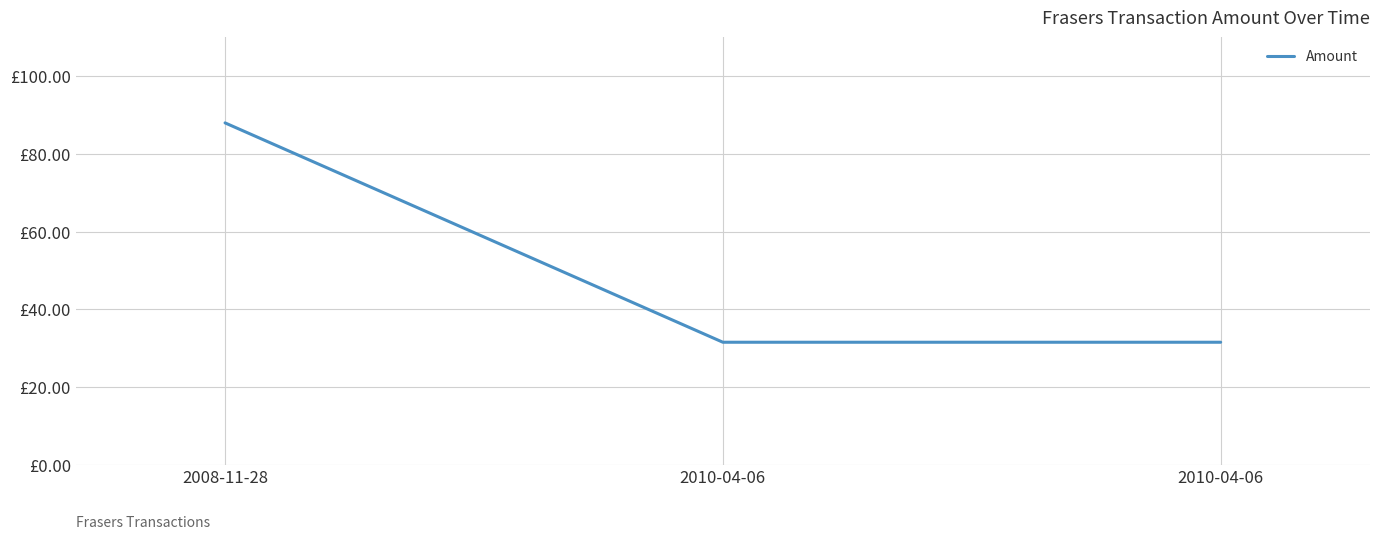

Rank the categories by value from lowest to highest.

2010-04-06, 2010-04-06, 2008-11-28